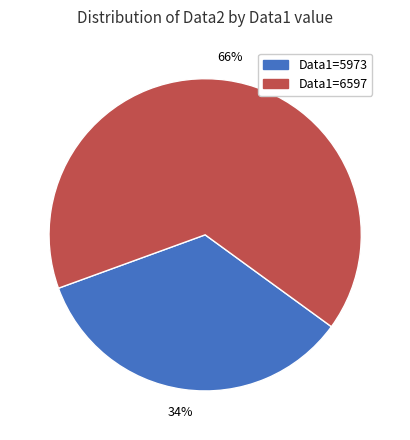

Count the number of slices in the pie.

2